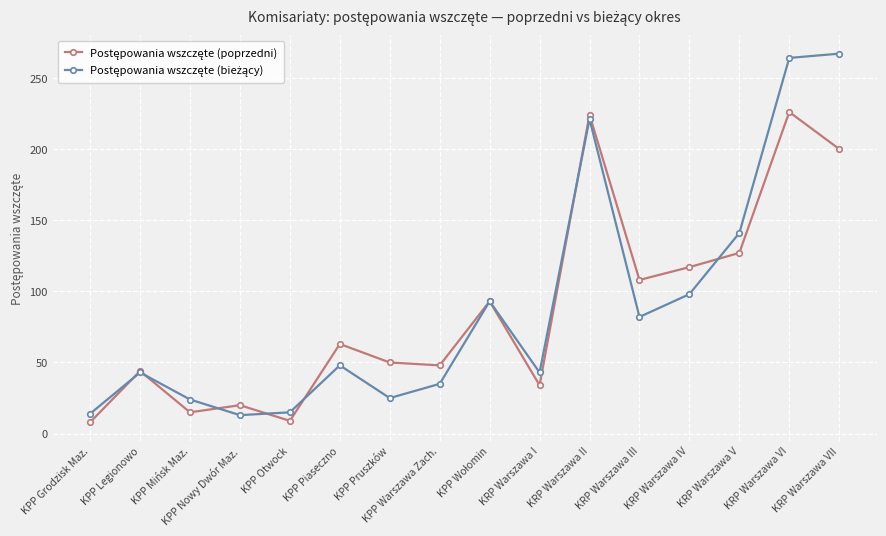

What is the maximum value shown in the chart?

267